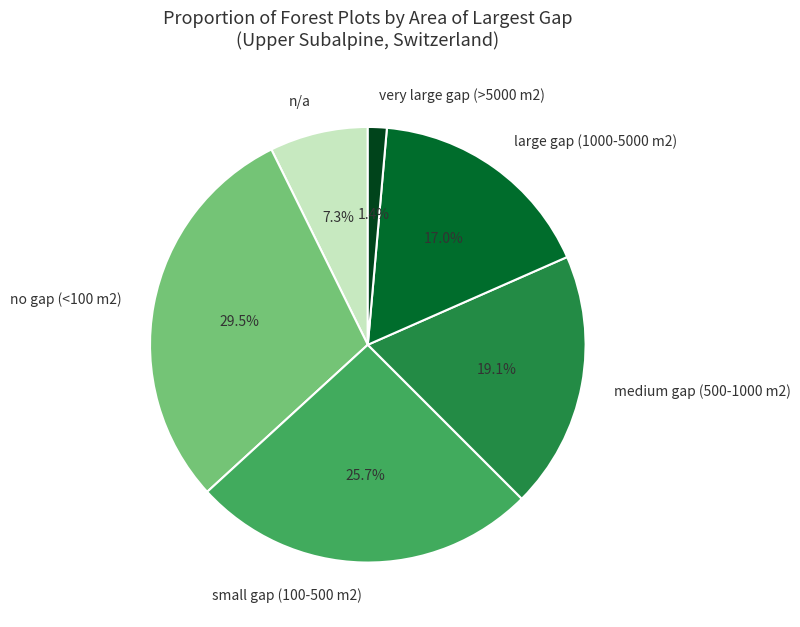

How much of the chart is everything except no gap (<100 m2)?

70.5%